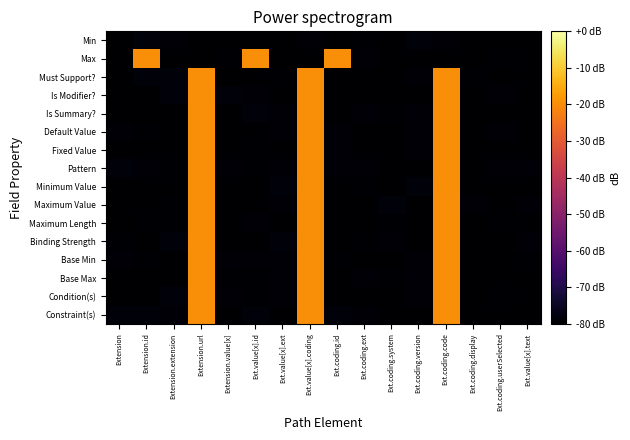

Rank the series by their maximum value, from highest to lowest.

Max, Must Support?, Is Modifier?, Is Summary?, Default Value, Fixed Value, Pattern, Minimum Value, Maximum Value, Maximum Length, Binding Strength, Base Min, Base Max, Condition(s), Constraint(s), Min